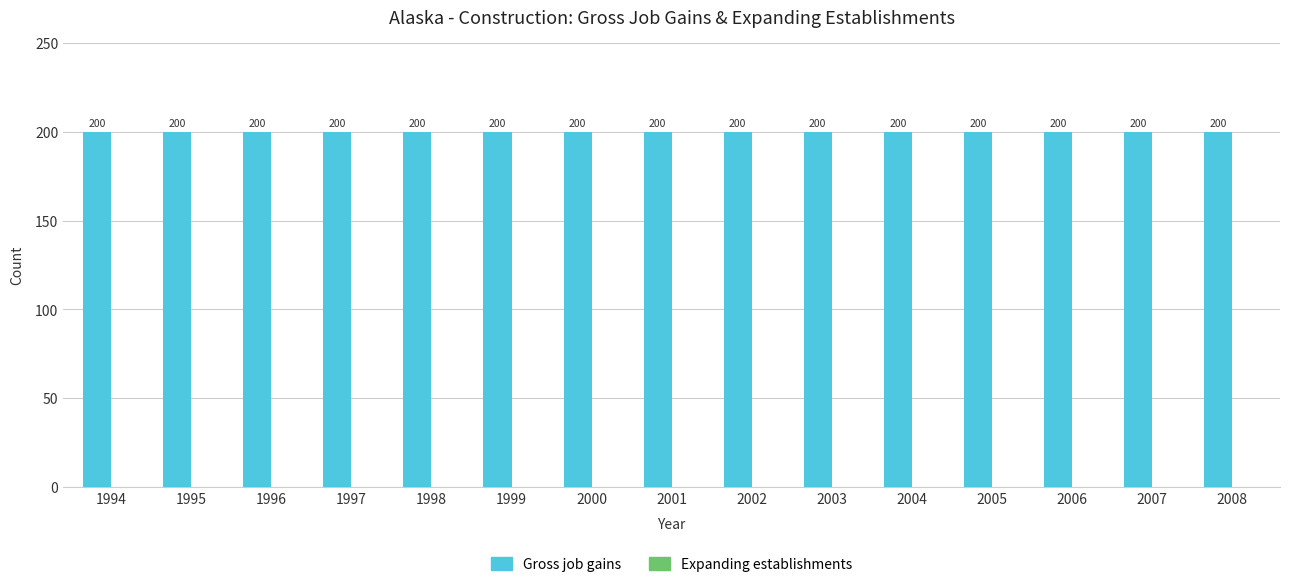

Count the number of data series in this chart.

2